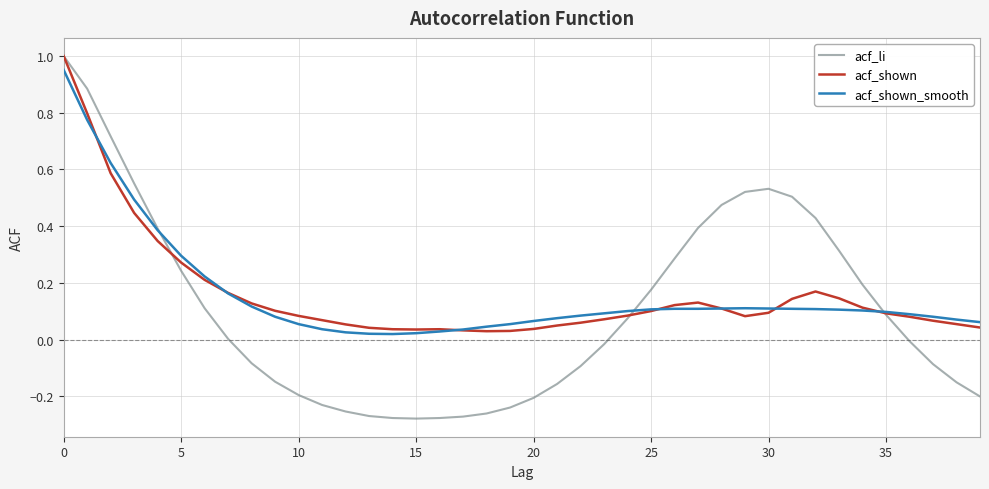

Which series has the widest spread of values?

acf_li